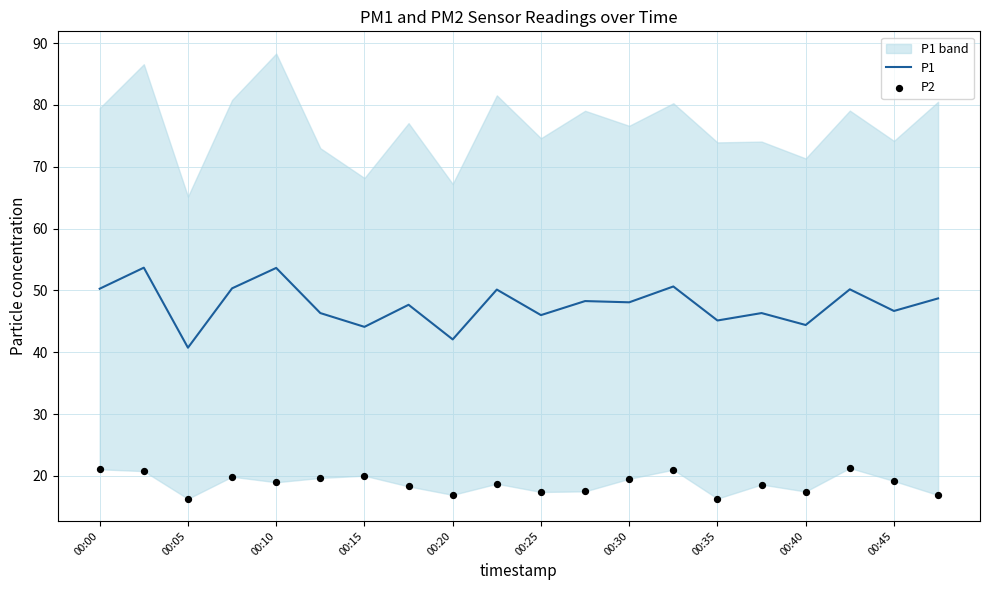

True or false: P1 has a value of 53.6 at 00:10.

True